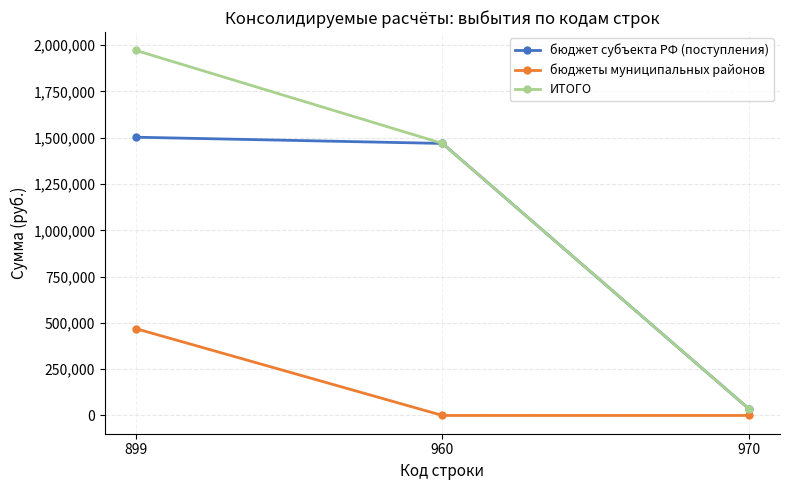

Which series has the widest spread of values?

ИТОГО